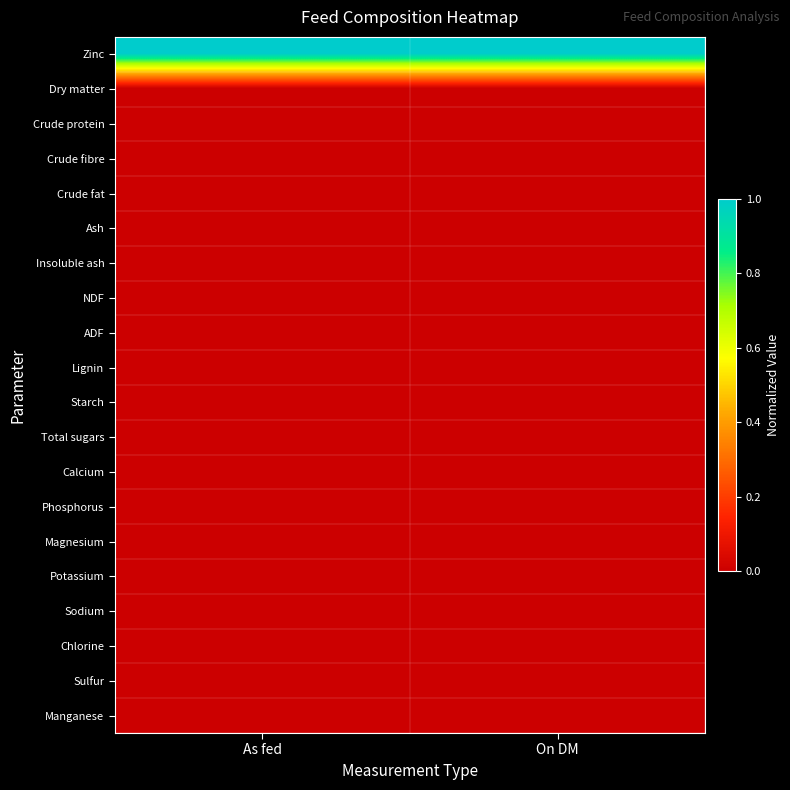

Count the number of categories in the chart.

2